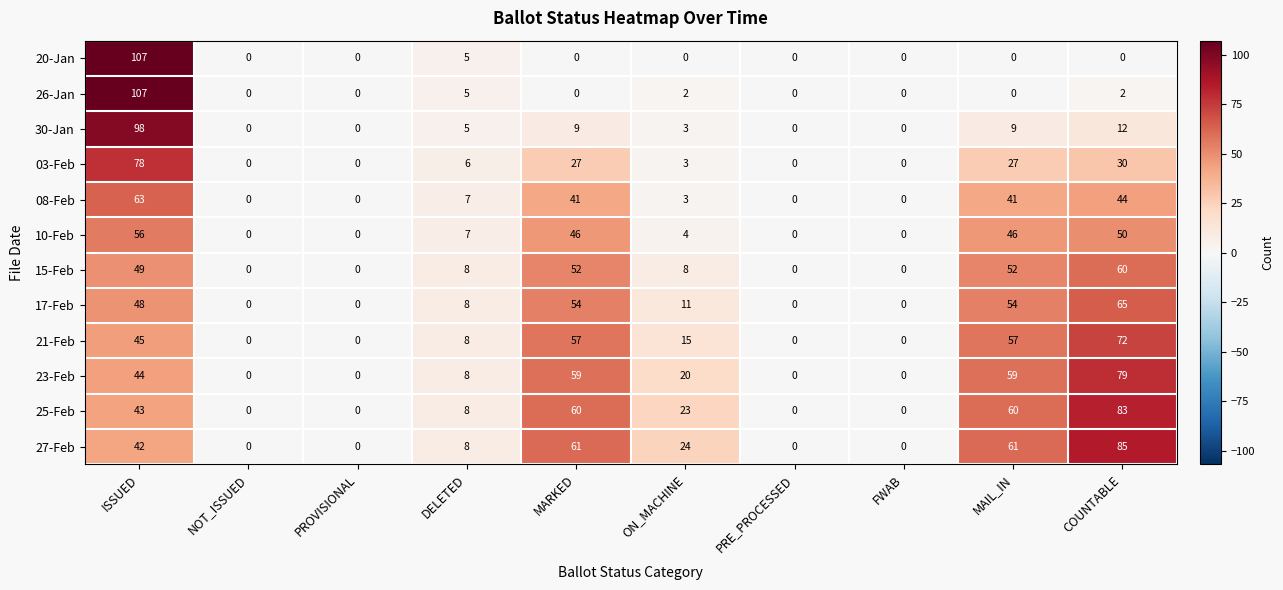

What is the sum of the 23-Feb values at DELETED and PRE_PROCESSED?

8